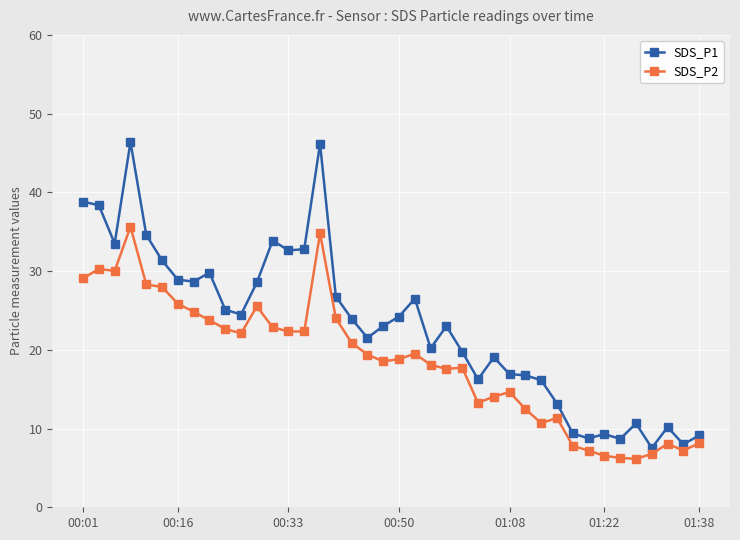

What is the minimum value shown in the chart?

6.2